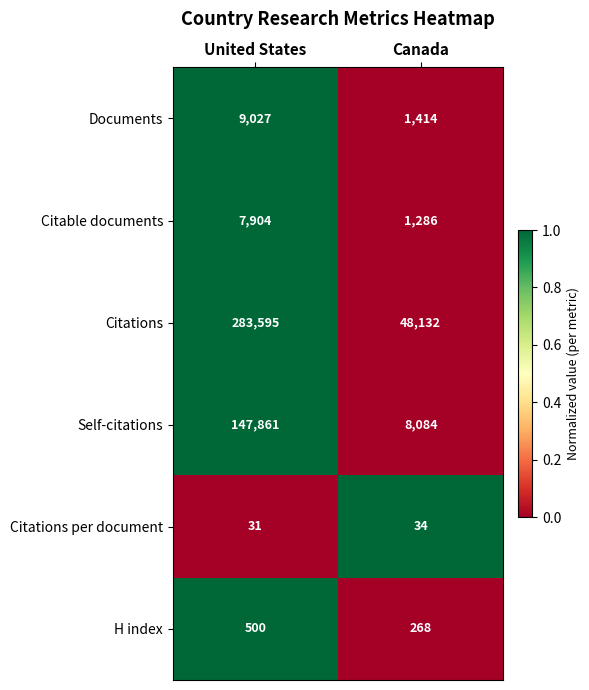

Rank the series at United States from highest to lowest value.

Citations, Self-citations, Documents, Citable documents, H index, Citations per document